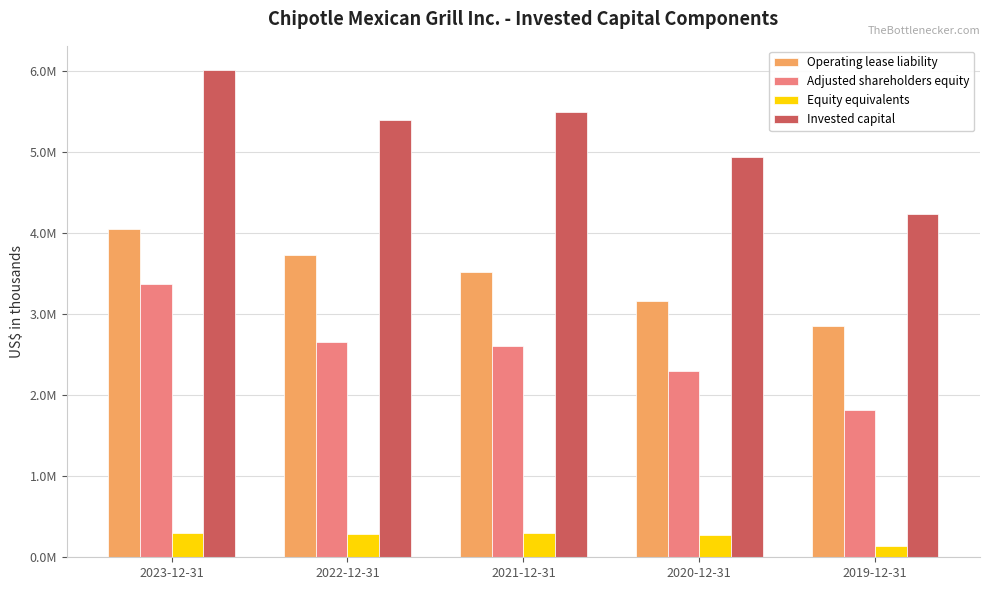

What is the total value across all series at 2019-12-31?

9033364